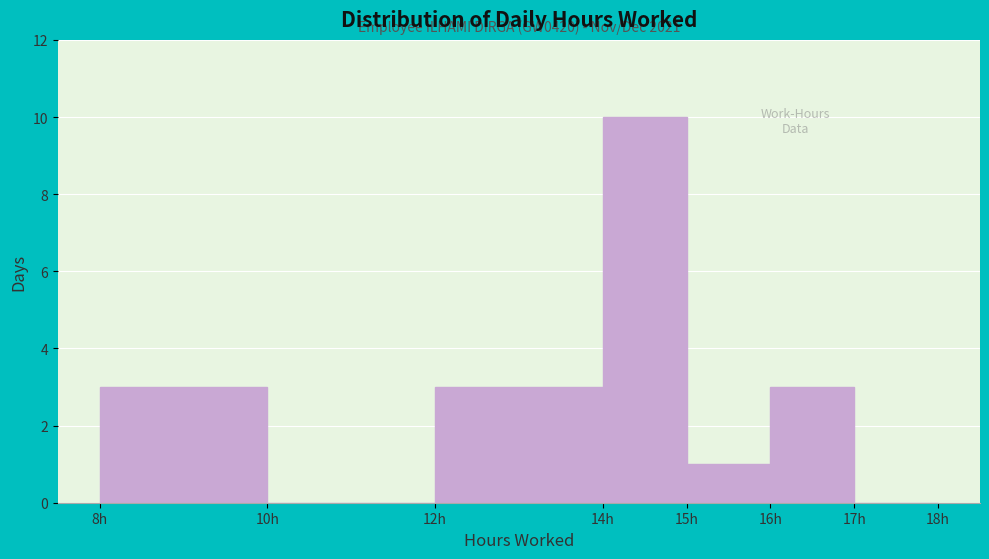

Over which range of the x-axis is the bar tallest?

14 to 15